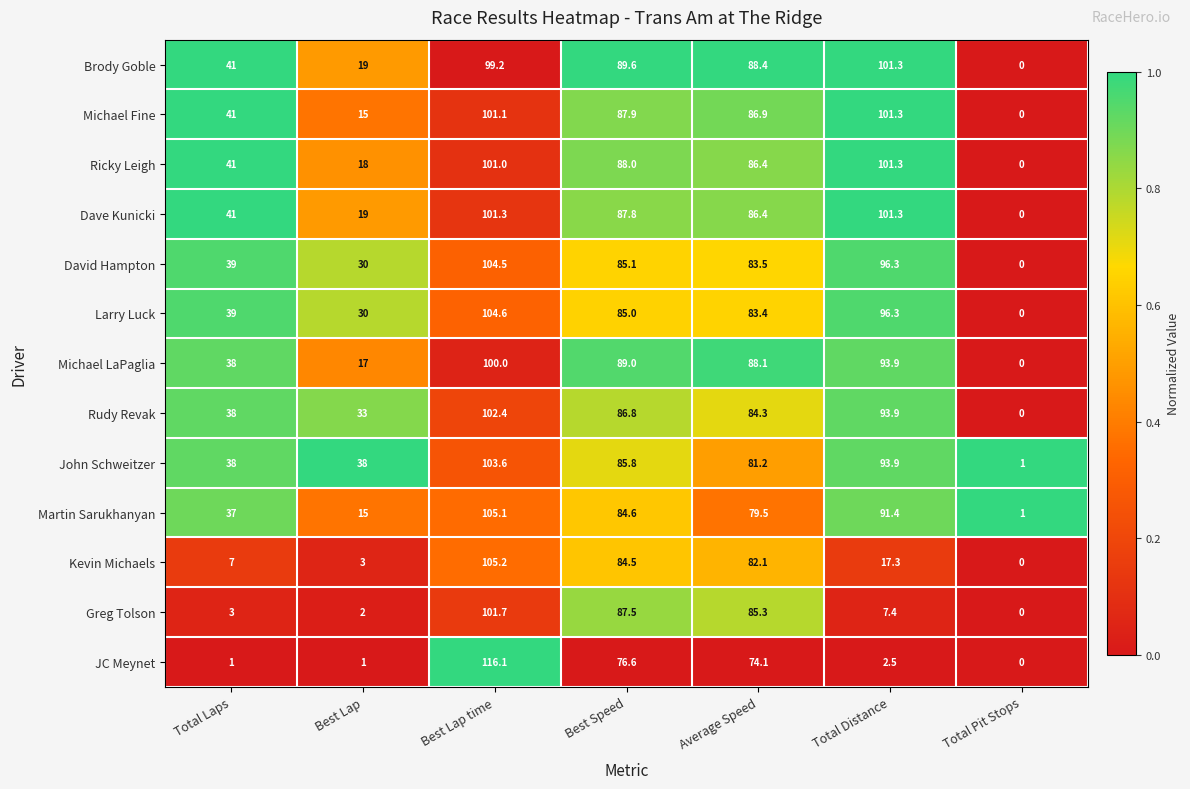

Which series has the largest total across all categories?

John Schweitzer